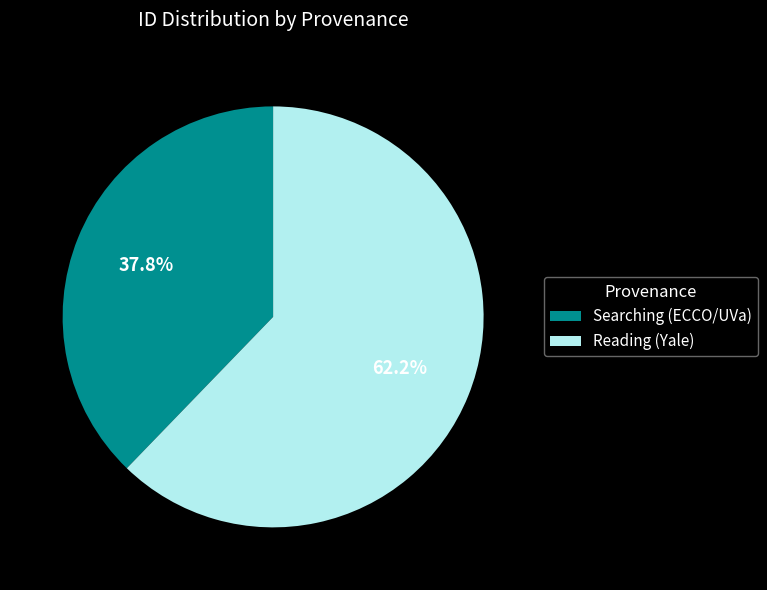

What percentage is NOT represented by Reading (Yale)?

37.8%